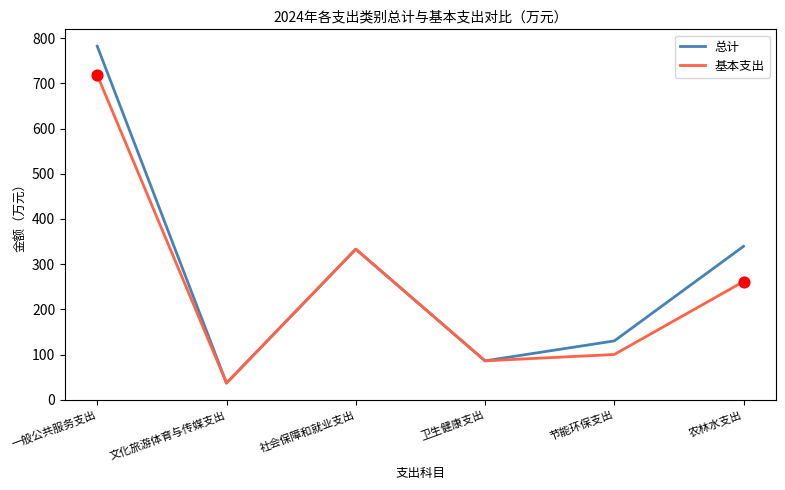

What are all the series names shown in the legend?

总计, 基本支出